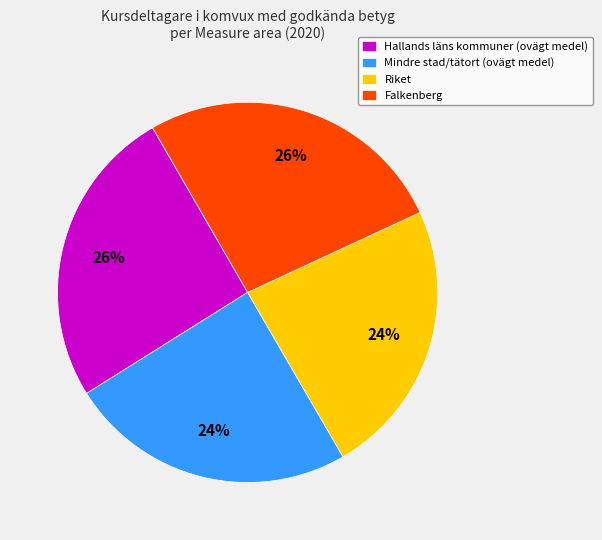

The Falkenberg slice represents 26% of the pie. True or false?

True